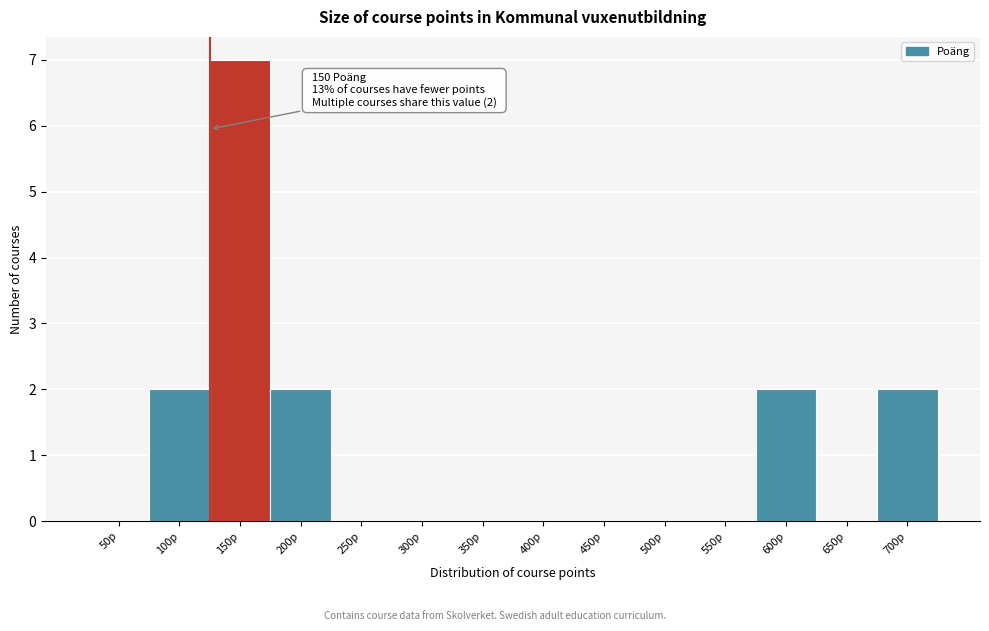

Reading left to right, extract all data points from this chart.

50p=0	100p=2	150p=7	200p=2	250p=0	300p=0	350p=0	400p=0	450p=0	500p=0	550p=0	600p=2	650p=0	700p=2